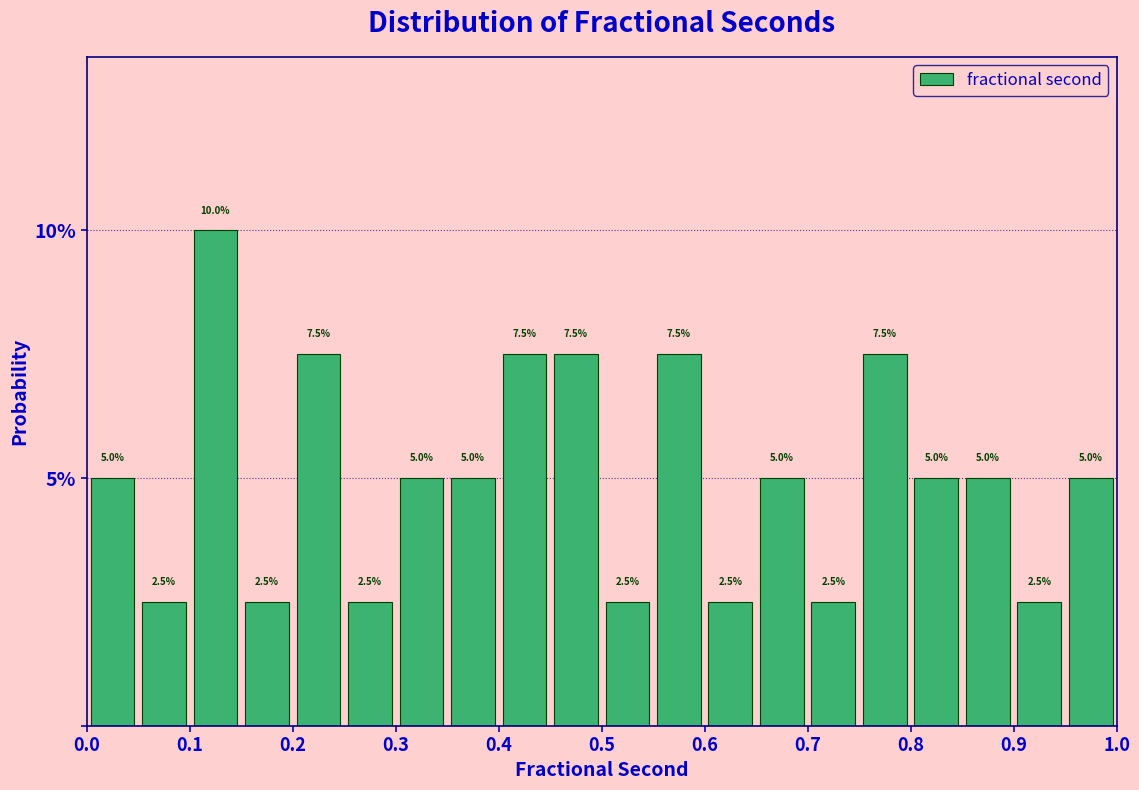

Which range on the x-axis has the tallest bar?

0.10 to 0.15